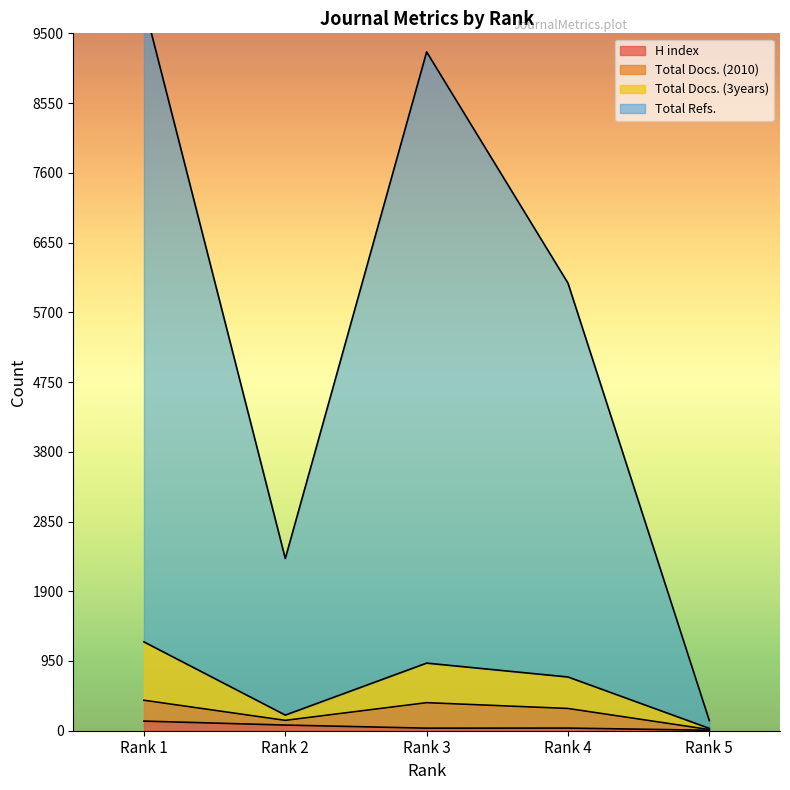

True or false: Total Refs. and H index intersect in this chart.

False